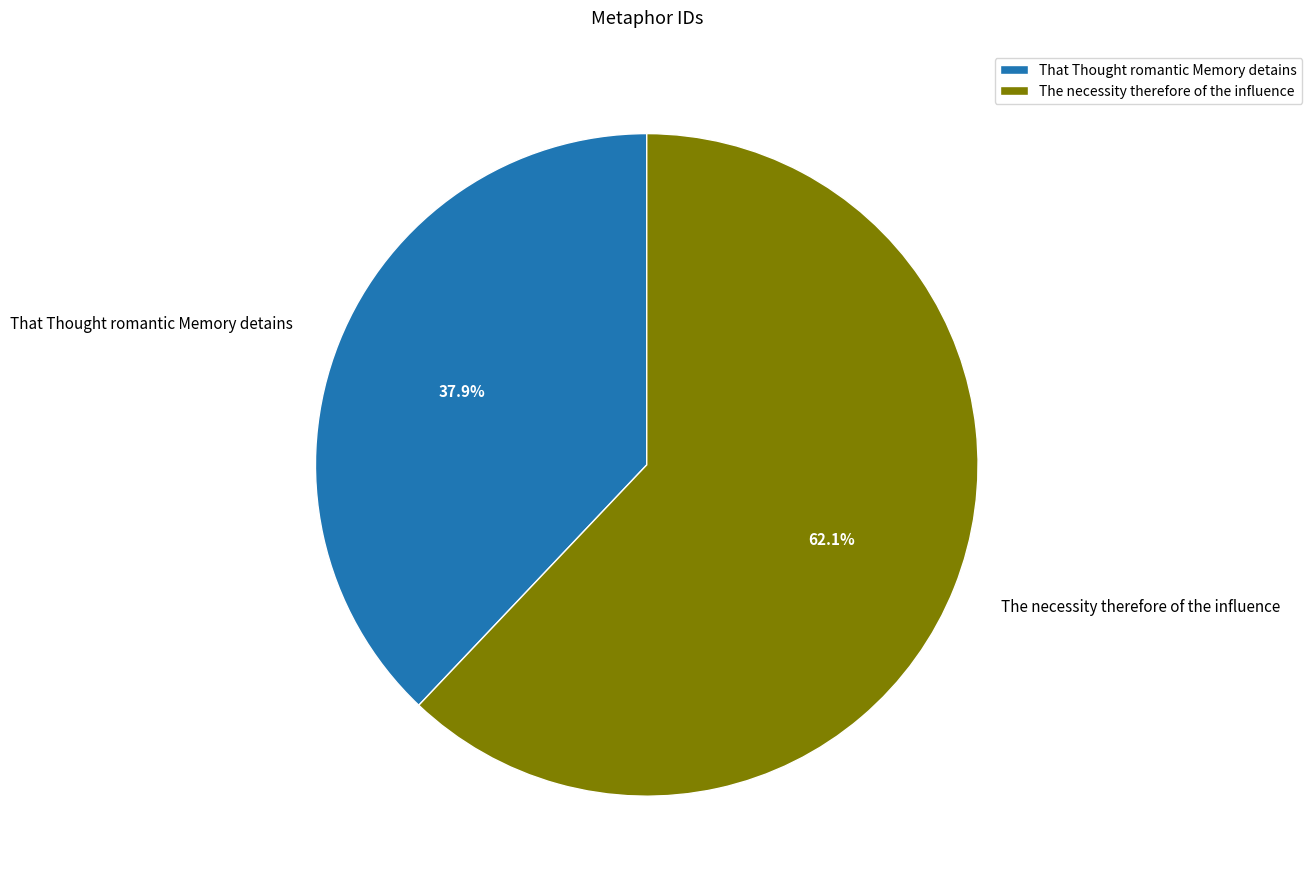

Rank the categories by value from lowest to highest.

That Thought romantic Memory detains, The necessity therefore of the influence